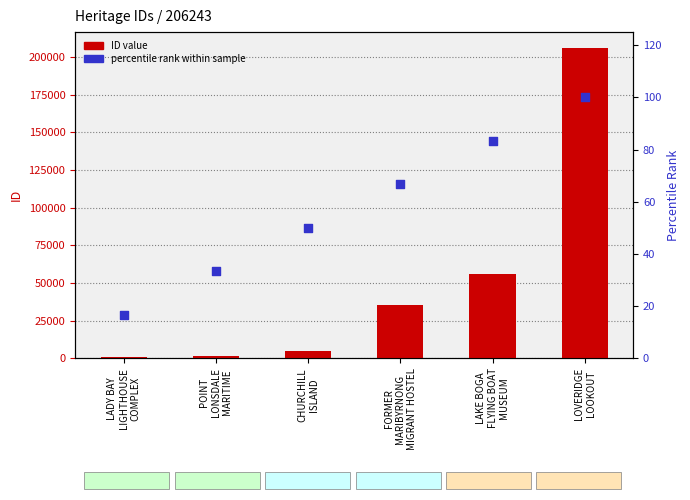

Which series contains the lowest Y value?

percentile rank